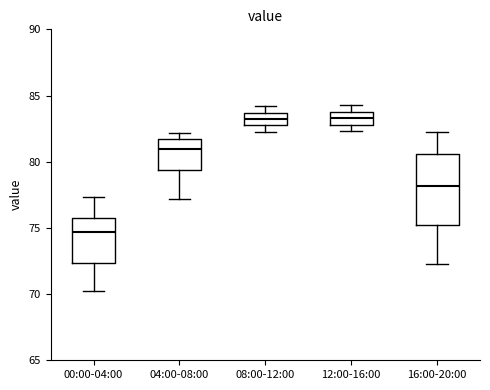

Comparing the boxes themselves (not the whiskers), which one is the tallest?

16:00-20:00